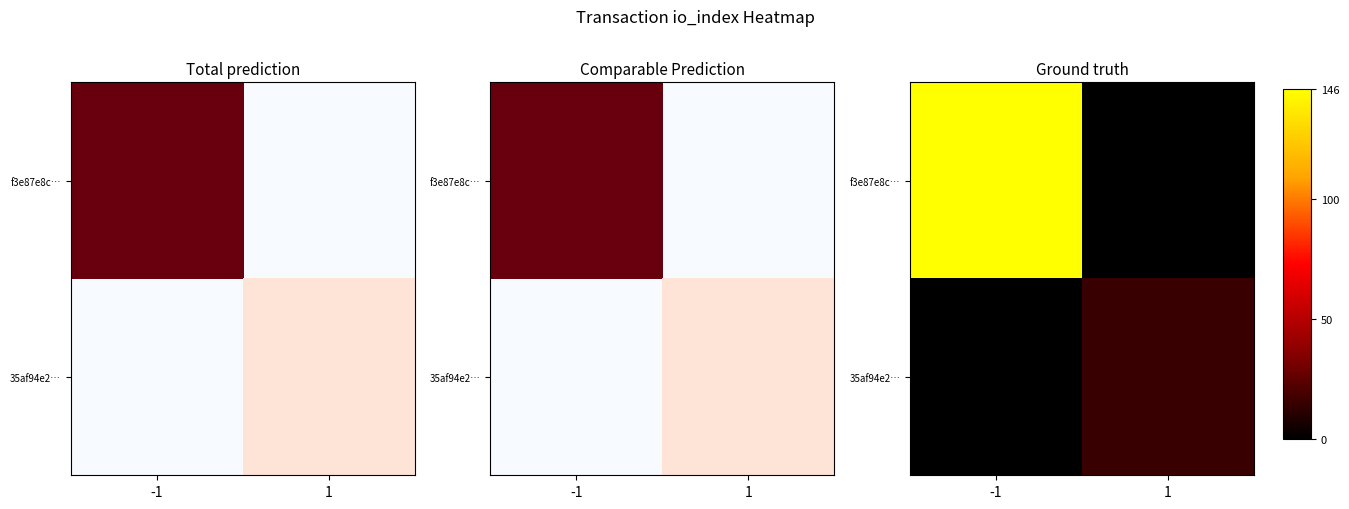

Which series has the largest total across all categories?

f3e87e8c…